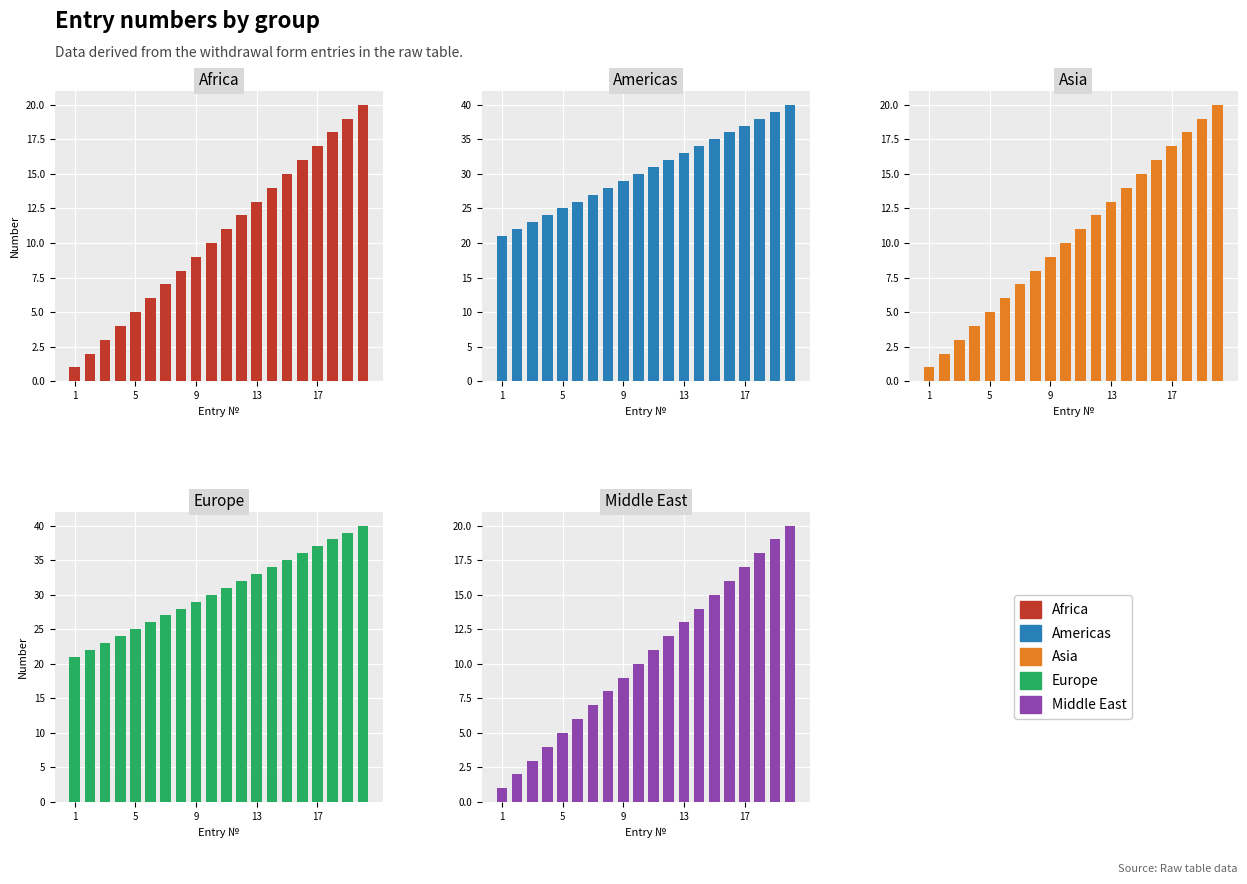

What is the average value of the Europe series?

30